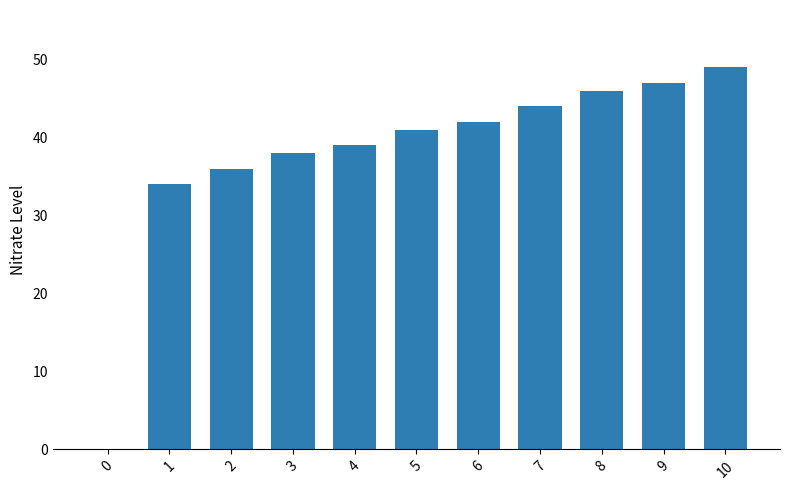

Reading left to right, list all the values displayed in this chart.

0=0	1=34	2=36	3=38	4=39	5=41	6=42	7=44	8=46	9=47	10=49